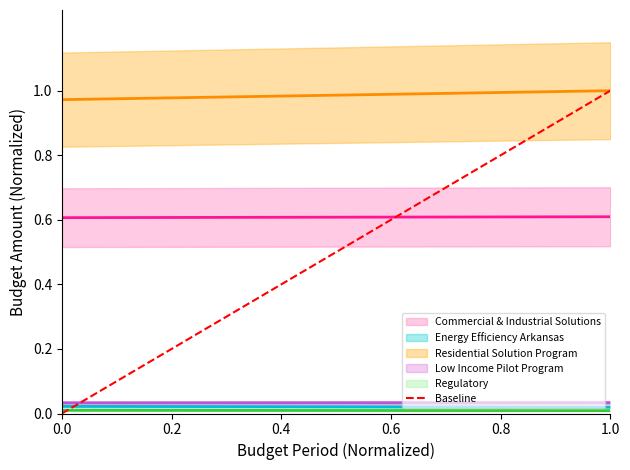

What is the maximum value shown in the chart?

1